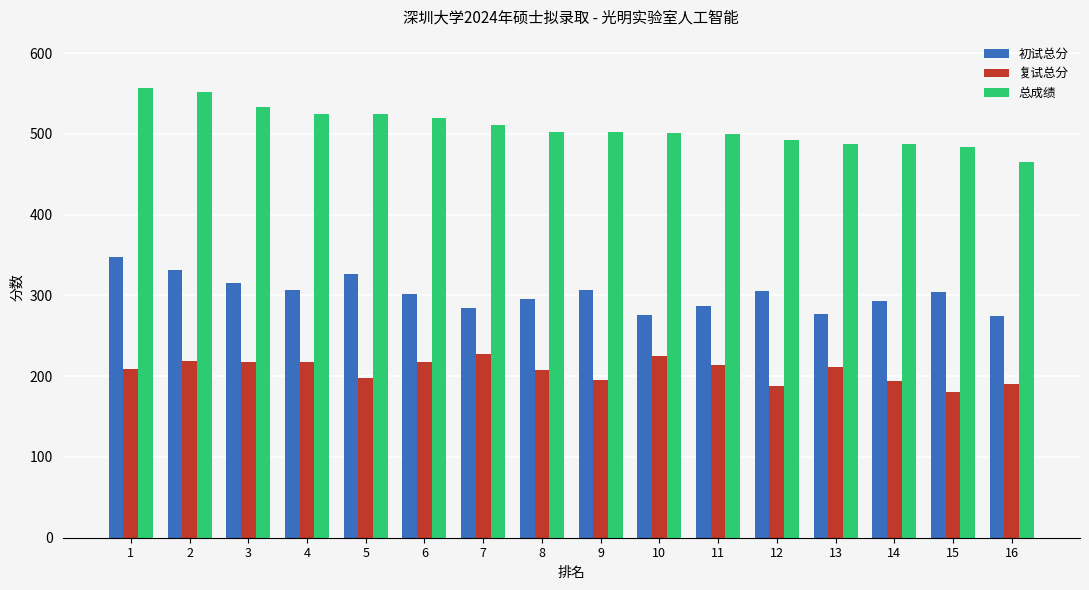

What is the greatest value displayed?

557.0